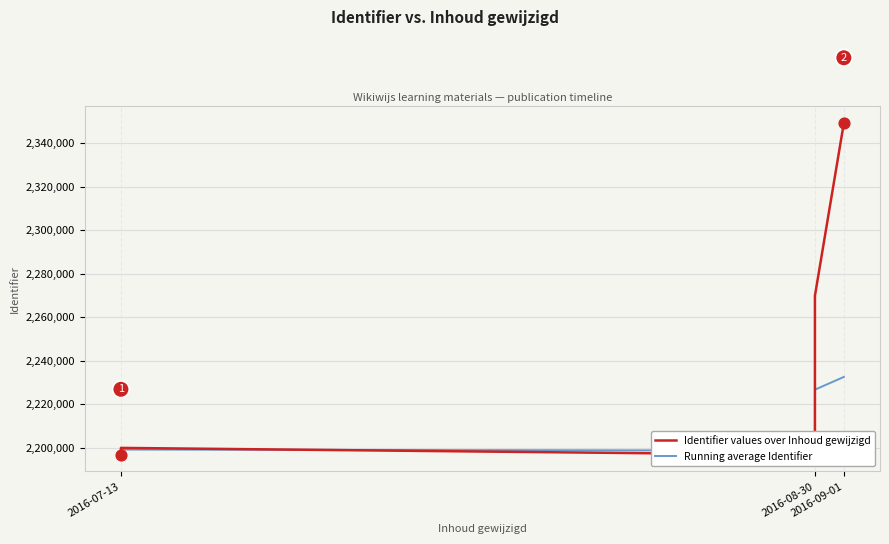

Which series has the largest Y range (max minus min)?

Identifier values over Inhoud gewijzigd